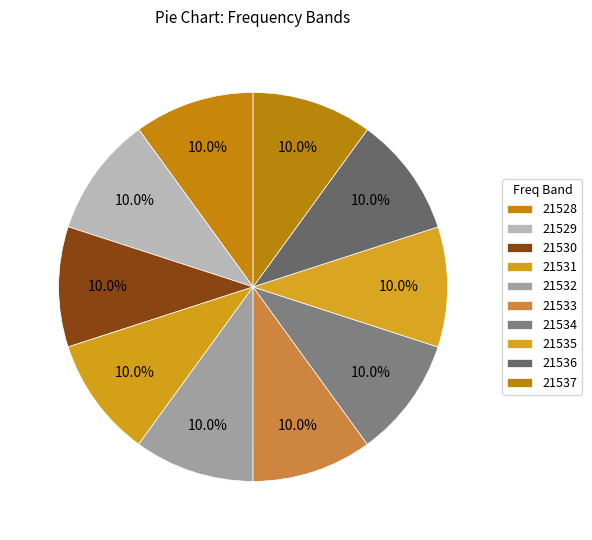

Combined, do 21533 and 21534 account for over 50%?

No